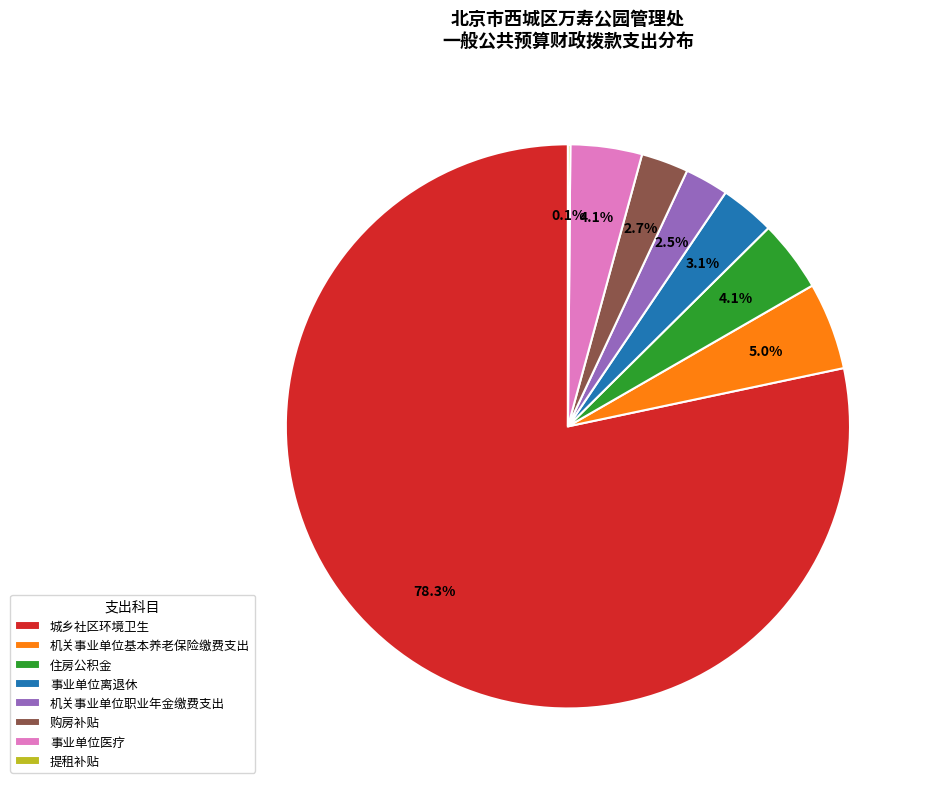

Which category has the biggest portion of the pie?

城乡社区环境卫生